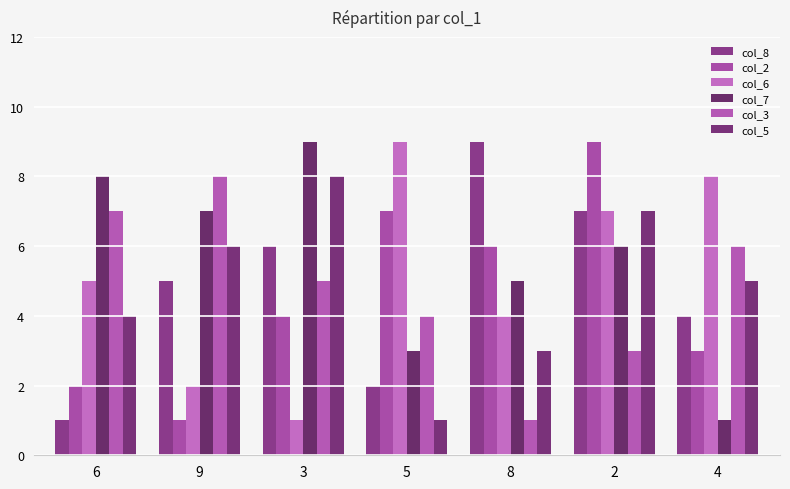

Which category has the highest value in the col_6 series?

5